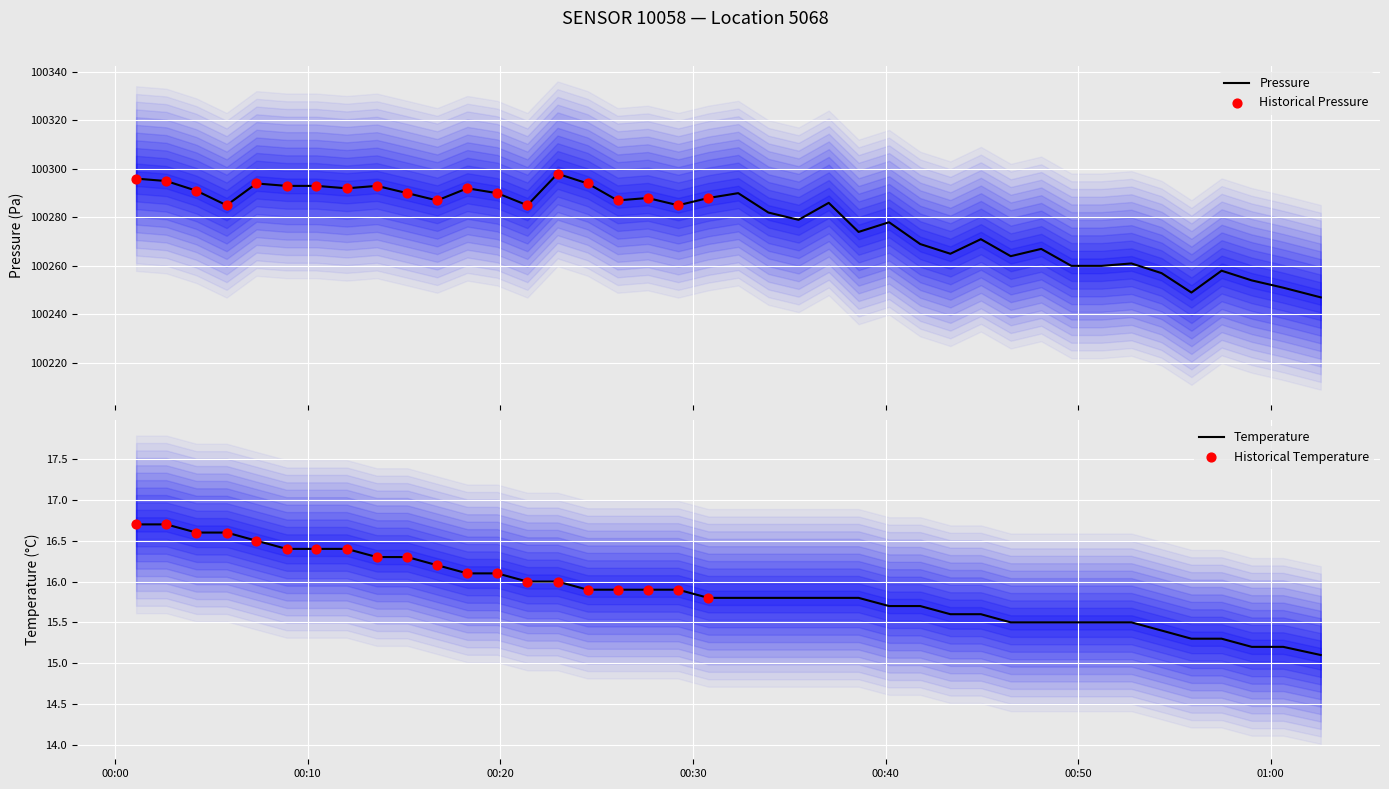

At how many categories does at least one series exceed 30699?

40